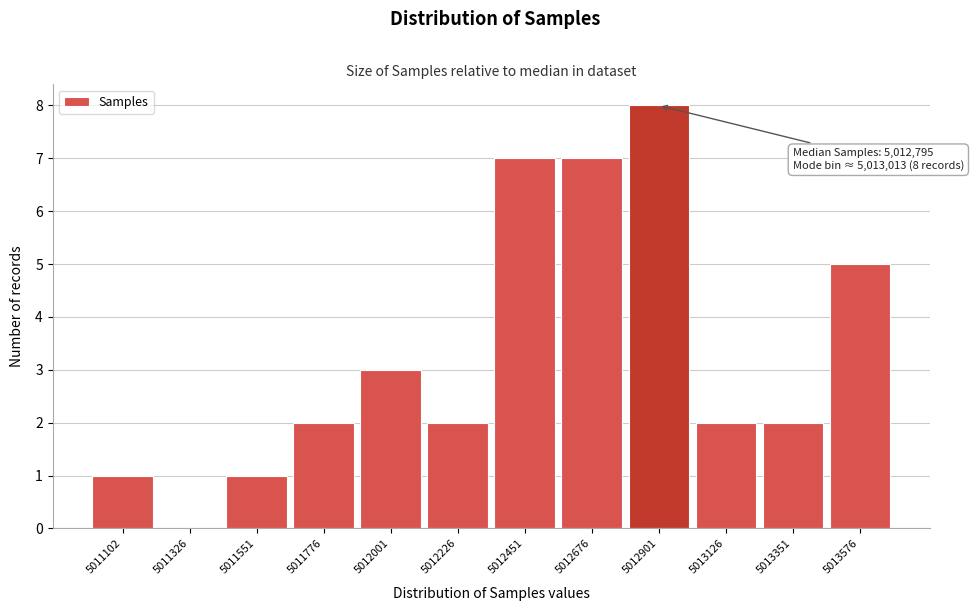

Reading left to right, what are all the values shown in this chart?

5011102=1	5011326=0	5011551=1	5011776=2	5012001=3	5012226=2	5012451=7	5012676=7	5012901=8	5013126=2	5013351=2	5013576=5